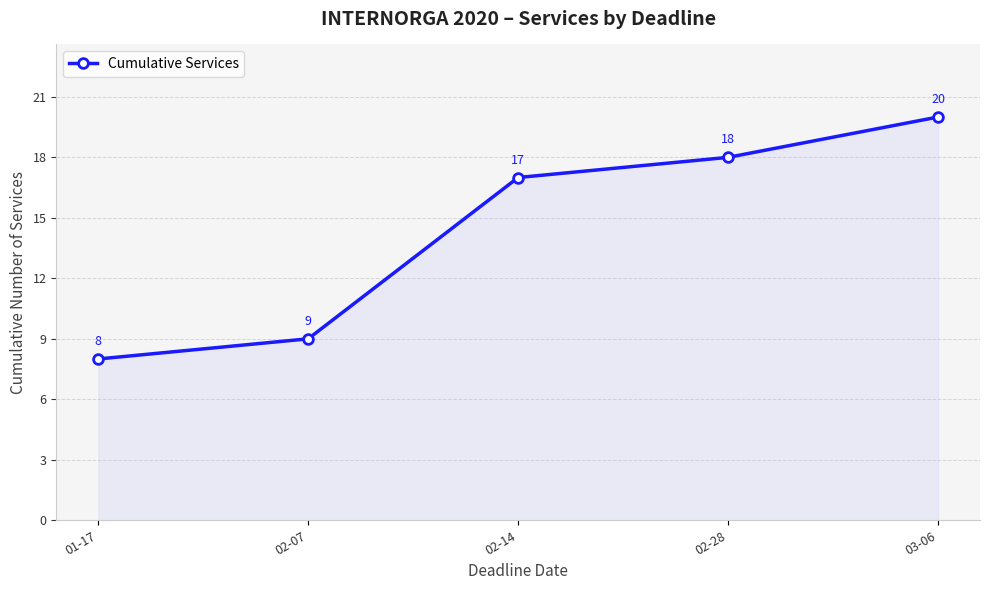

What is the label of the 4th point from the left?

02-28